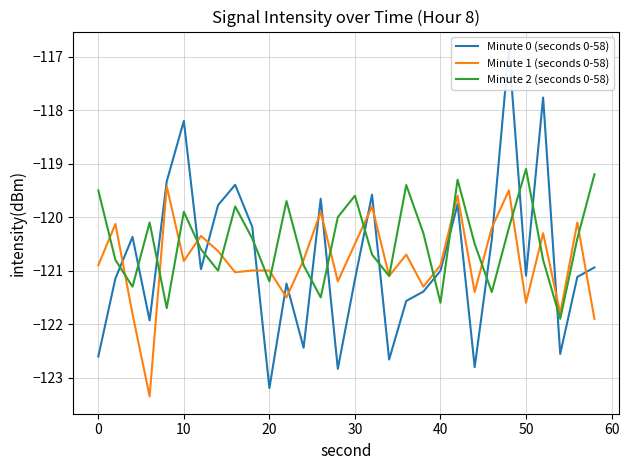

Is it true that Minute 2 (seconds 0-58) equals -53.7 at 20?

False